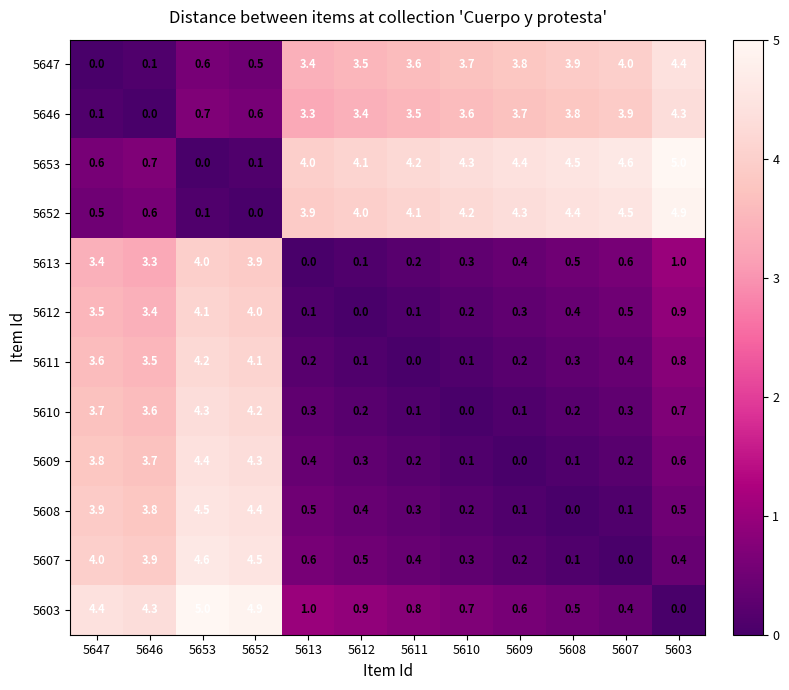

True or false: 5647 has a value of 3.4 at 5613.

True